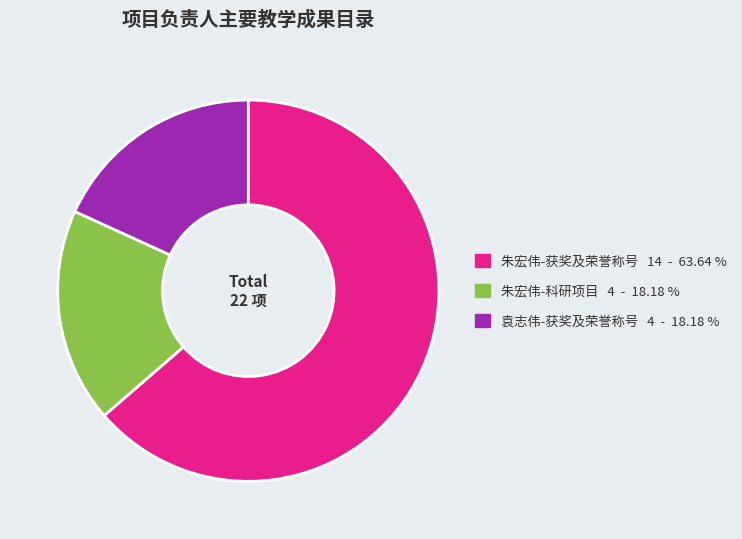

Is there any slice that represents more than half of the pie?

Yes